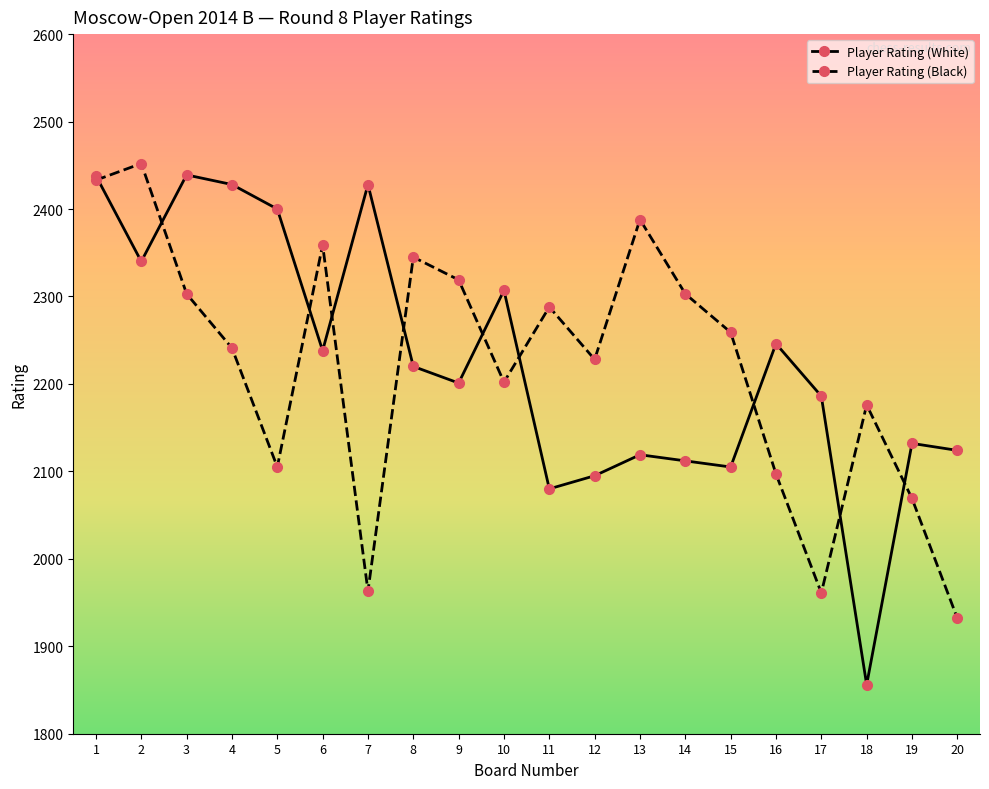

What is the sum of the Player Rating (White) values at 19 and 3?

4571